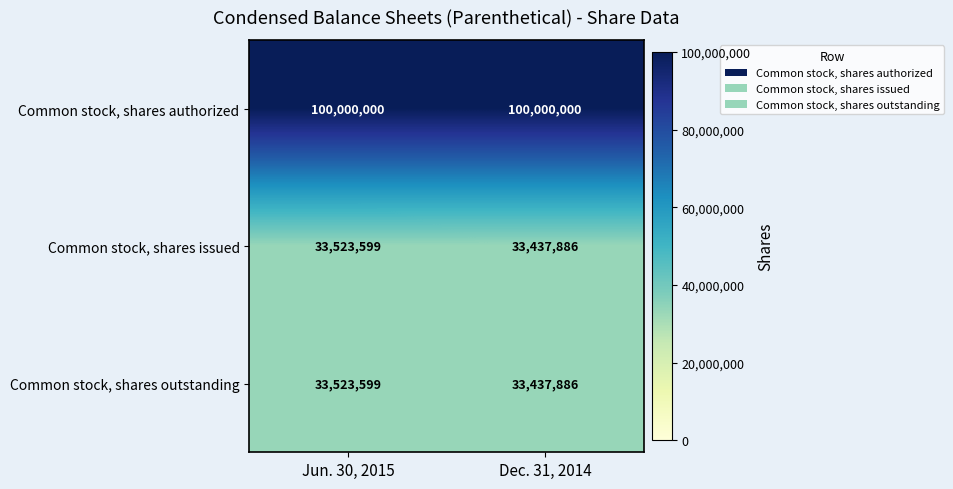

Read the Common stock, shares authorized value at Jun. 30, 2015.

100000000